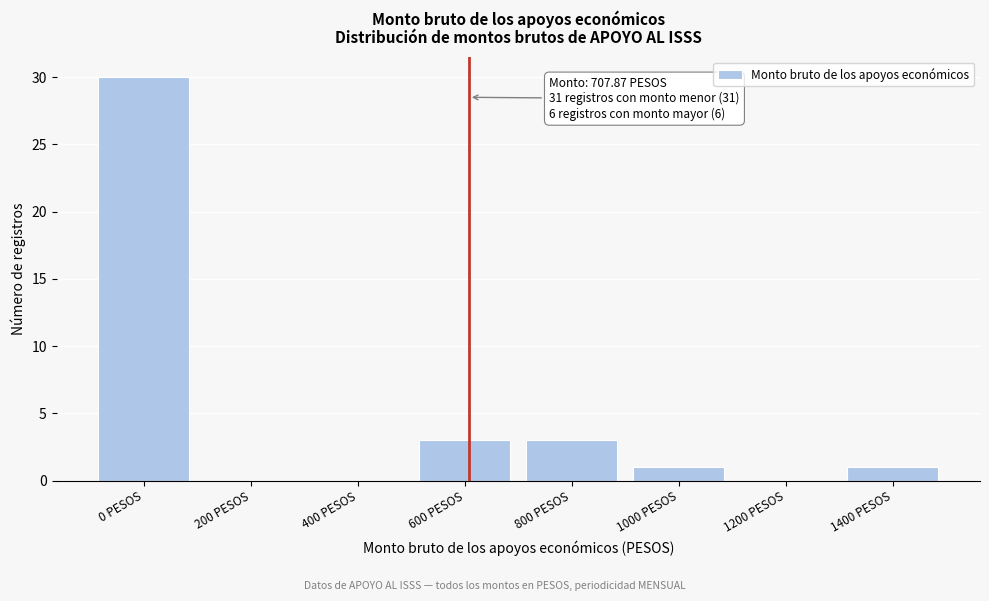

Reading left to right, transcribe all the data shown in this chart.

0 PESOS=30	200 PESOS=0	400 PESOS=0	600 PESOS=3	800 PESOS=3	1000 PESOS=1	1200 PESOS=0	1400 PESOS=1